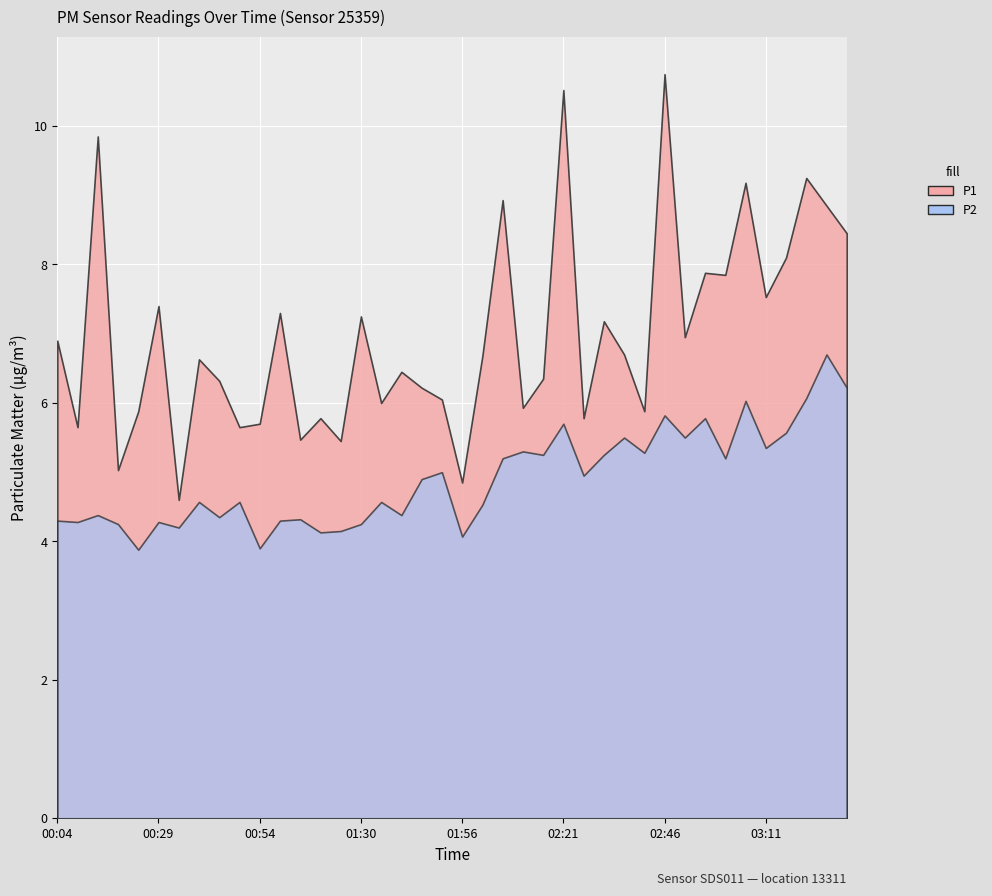

List the labels in order of P2 value, largest first.

03:26, 03:31, 03:21, 03:06, 02:46, 02:56, 02:21, 03:16, 02:36, 02:51, 03:11, 02:11, 02:41, 02:16, 02:31, 02:06, 03:01, 01:50, 02:26, 01:45, 00:39, 00:49, 01:35, 02:01, 00:14, 01:40, 00:44, 01:04, 00:04, 00:59, 00:09, 00:29, 00:19, 01:30, 00:34, 01:14, 01:09, 01:56, 00:54, 00:24